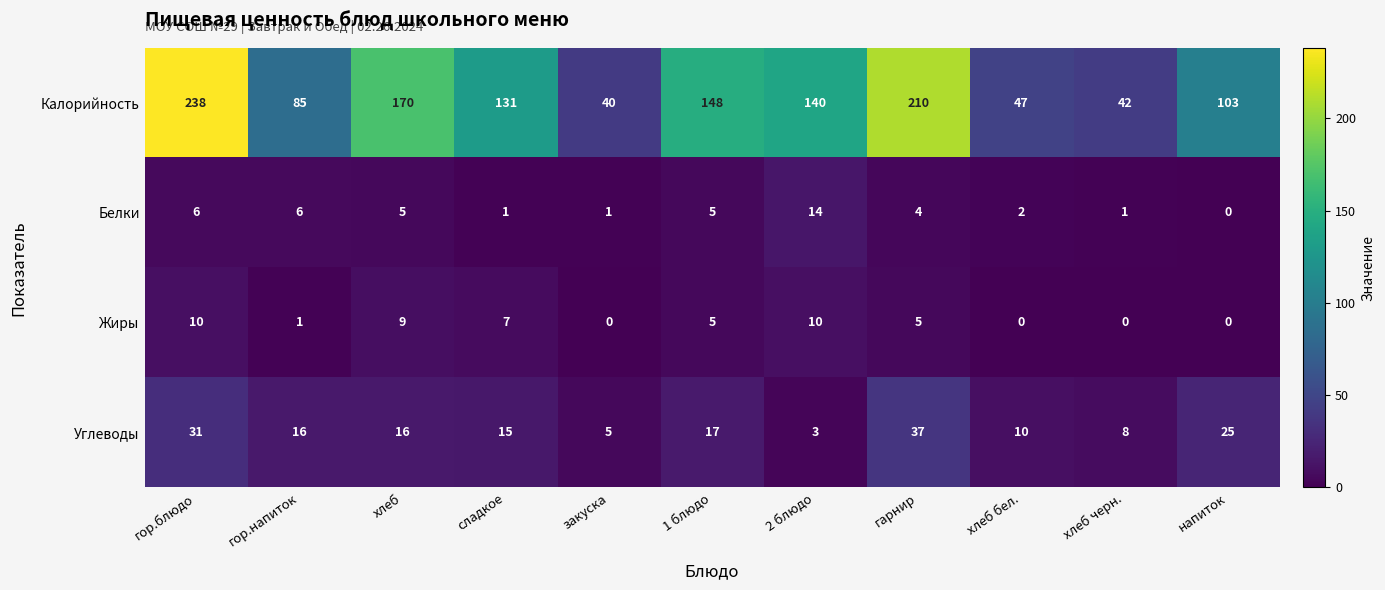

Which category has the lowest value in the Белки series?

напиток